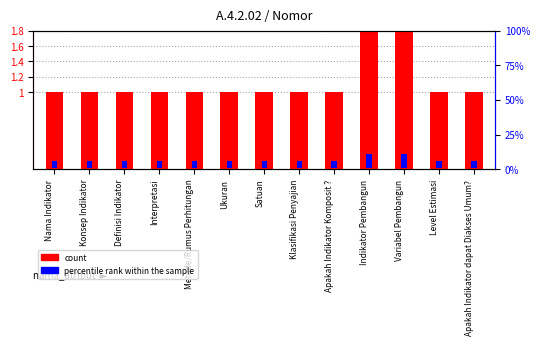

What position from the left is Interpretasi?

4